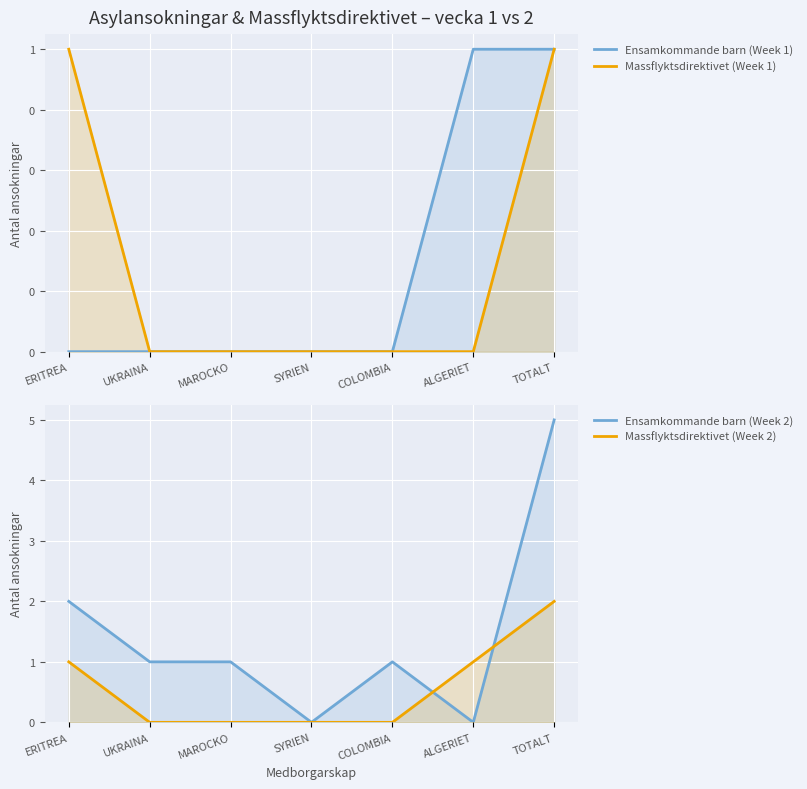

True or false: Ensamkommande barn (Week 2) and Ensamkommande barn (Week 1) intersect in this chart.

True